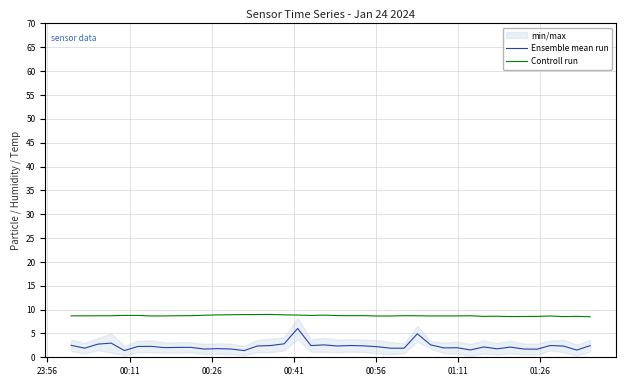

True or false: Controll run and Ensemble mean run intersect in this chart.

False